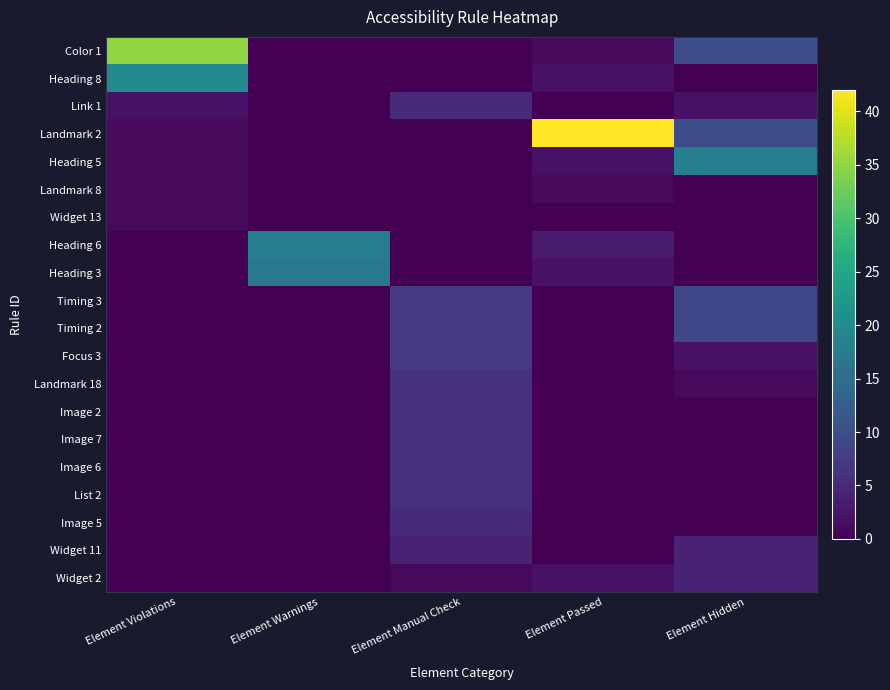

Which has a higher value, Element Violations or Element Hidden?

Element Violations